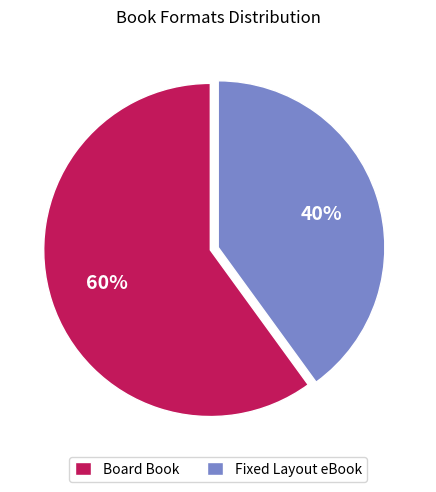

Combined, do Board Book and Fixed Layout eBook account for over 50%?

Yes